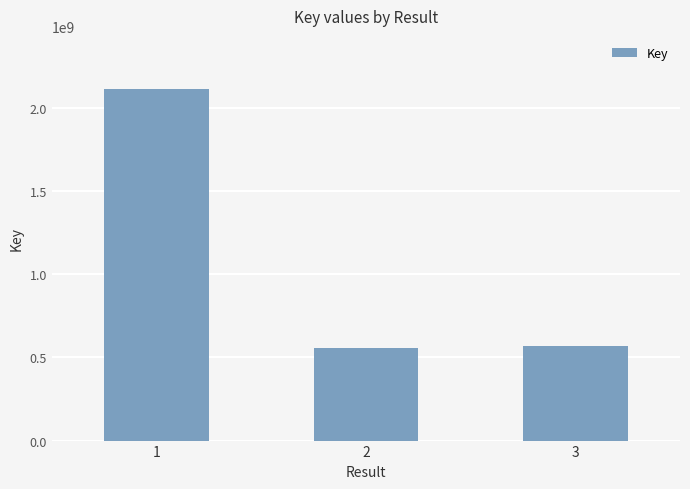

How many data points are less than 571016890?

1